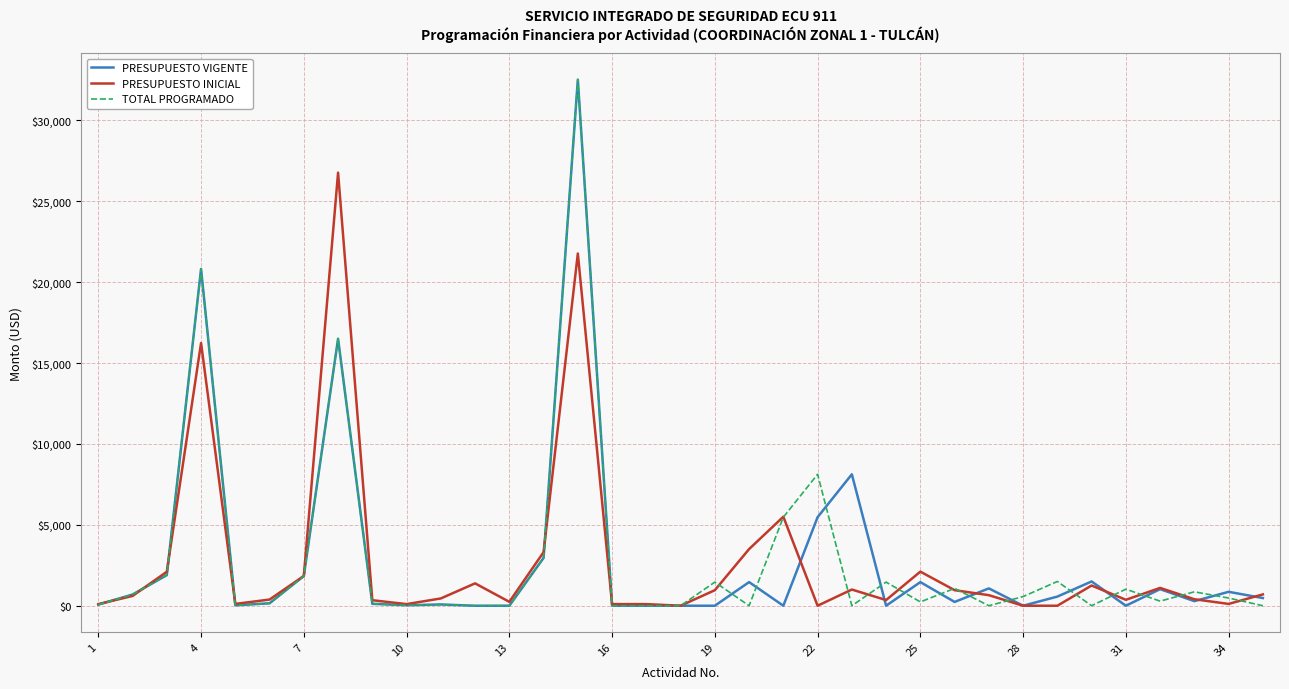

What is the highest value of the PRESUPUESTO VIGENTE series?

32509.3